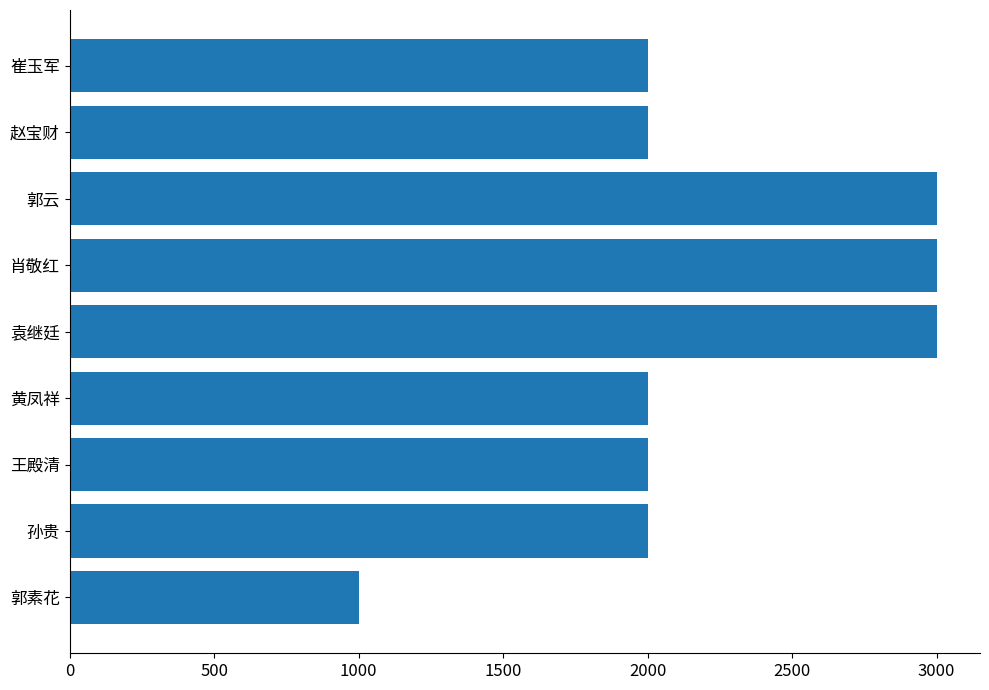

The chart shows a value of 1596 at 郭素花. True or false?

False